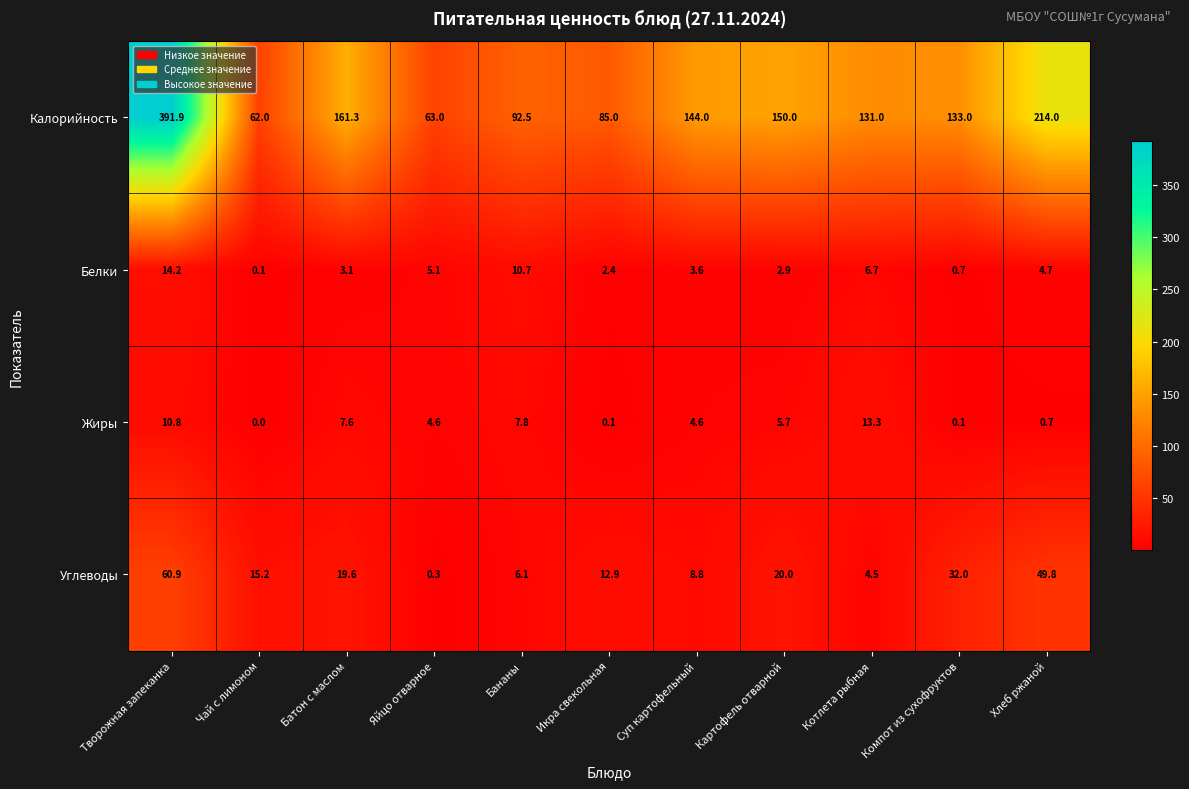

At which label does Калорийность reach its peak?

Творожная запеканка